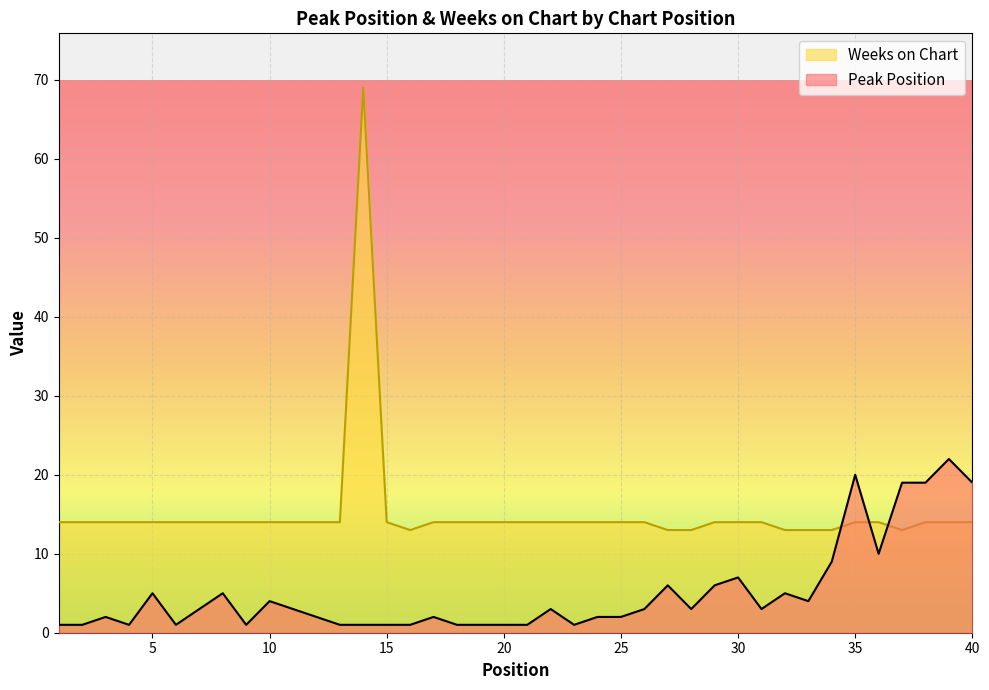

True or false: Peak Position and Weeks on Chart cross at least once.

True